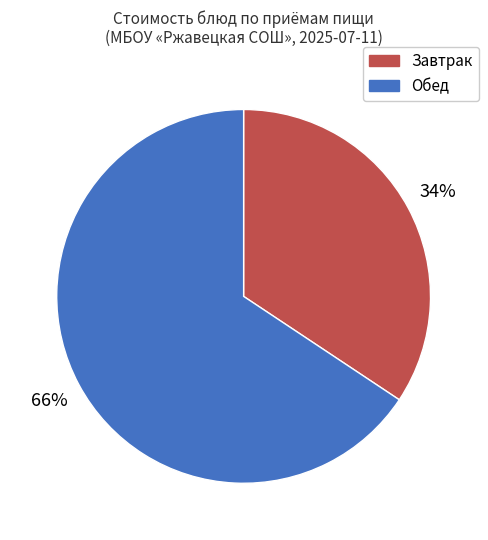

Does any single category account for the majority?

Yes